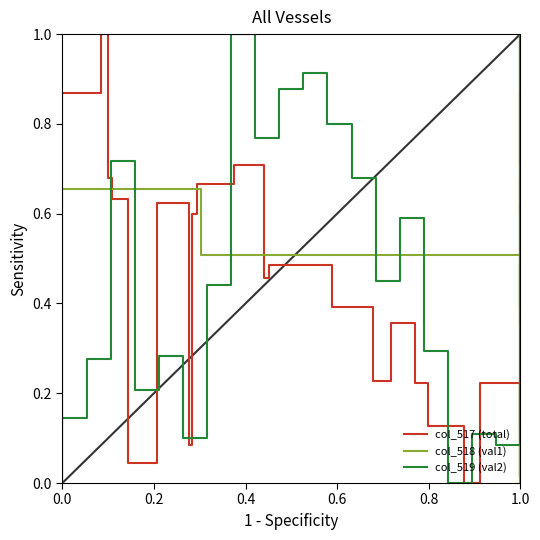

In col_519 (val2), how many points are higher than both neighbors (excluding endpoints)?

6